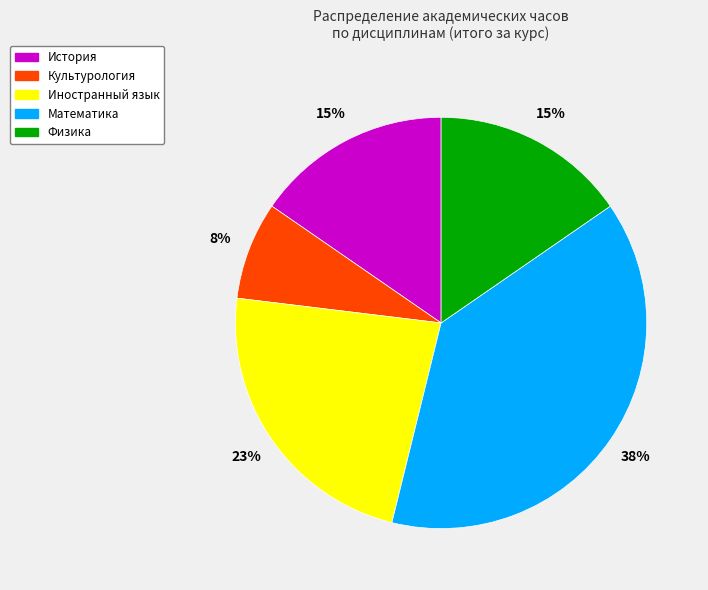

Is there any slice that represents more than half of the pie?

No